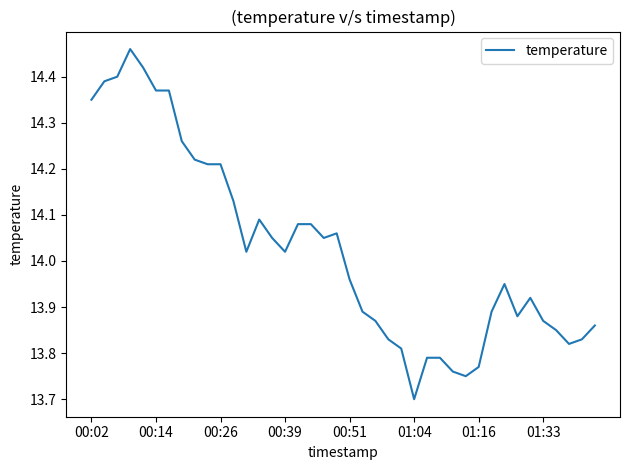

What is the difference between the maximum and minimum values?

0.8